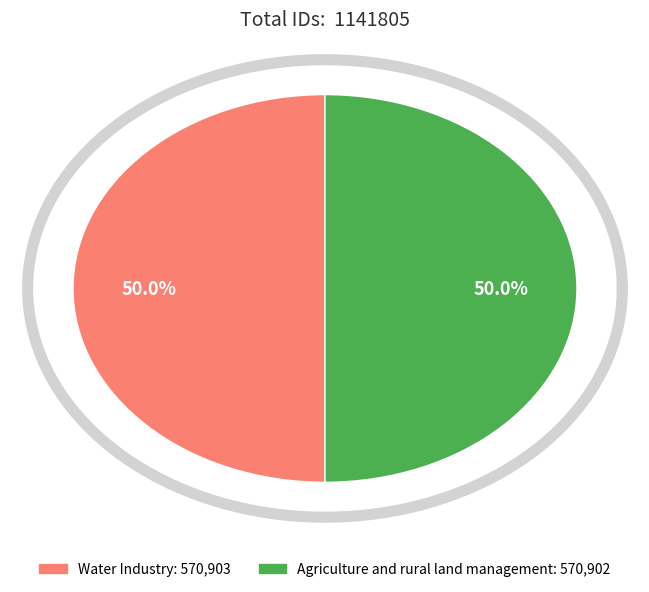

Approximately how many times larger is the value at Water Industry compared to Agriculture and rural land management?

1.0